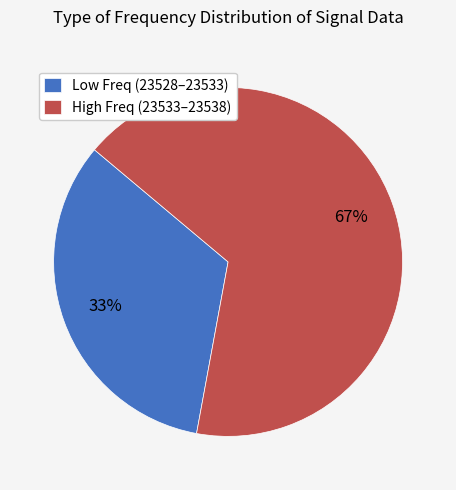

The High Freq (23533–23538) slice represents 67% of the pie. True or false?

True